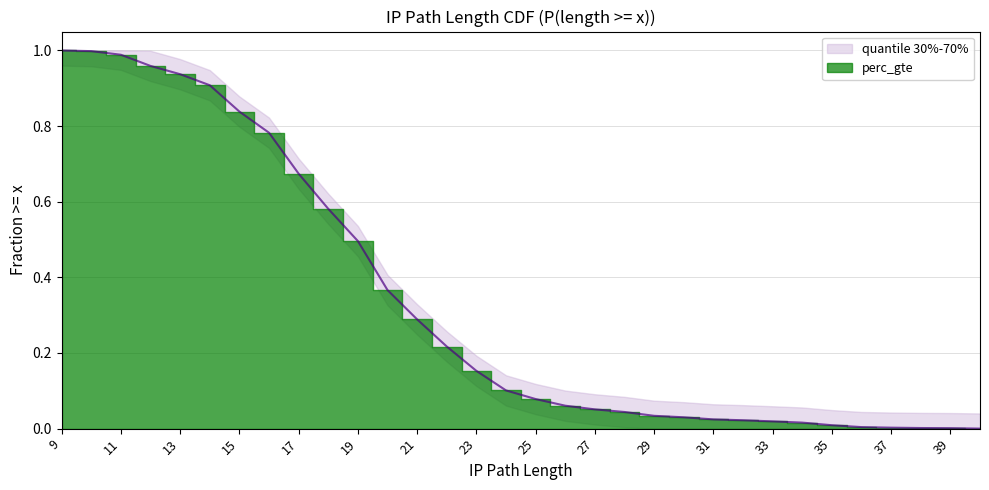

What is the value of the 14th point from the left?

0.2